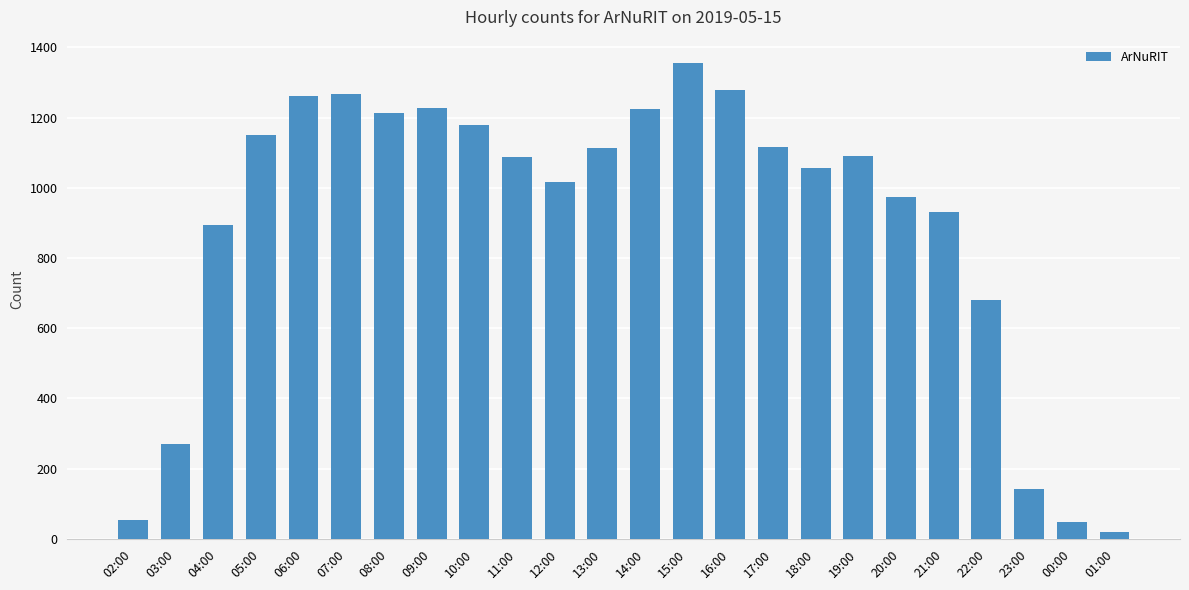

What is the difference between the second highest and minimum values?

1259